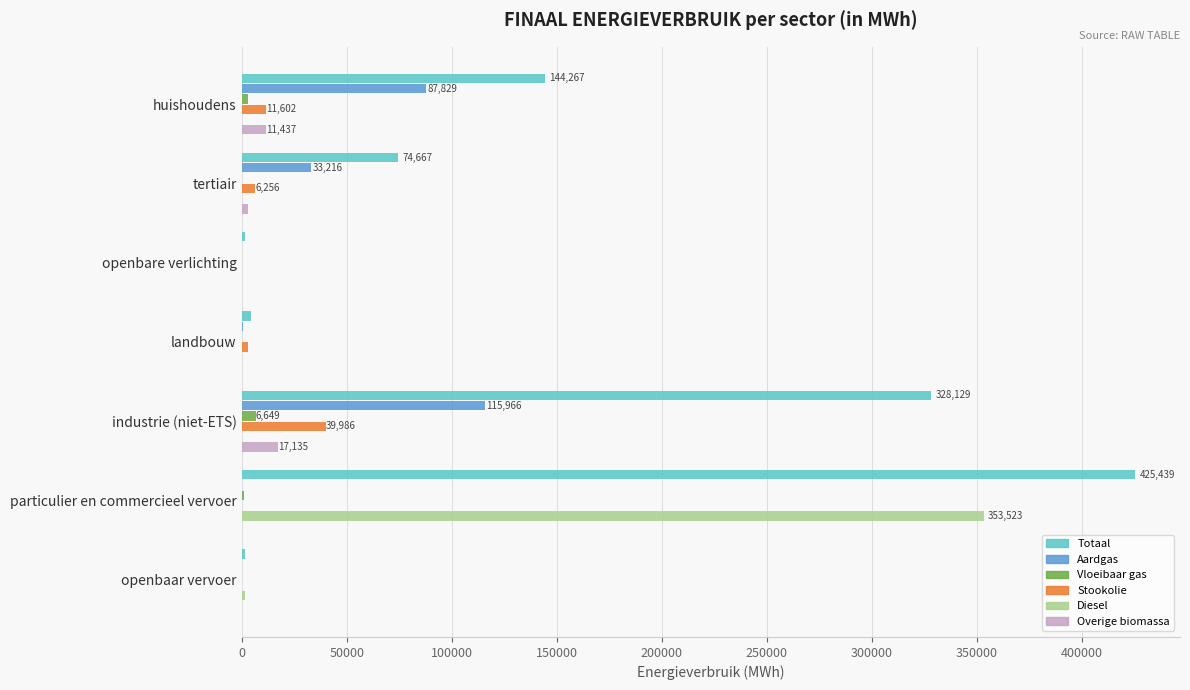

Which category has the highest value across all series?

particulier en commercieel vervoer